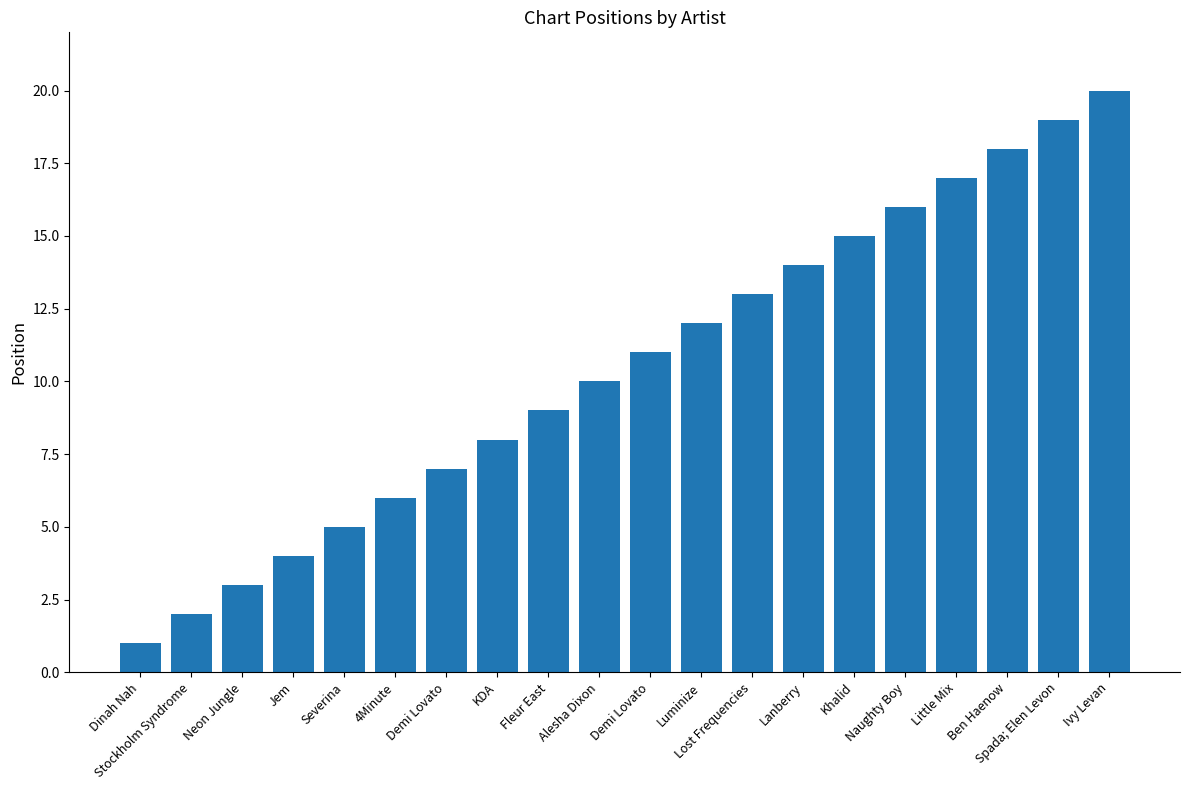

How many bars are there in total?

20